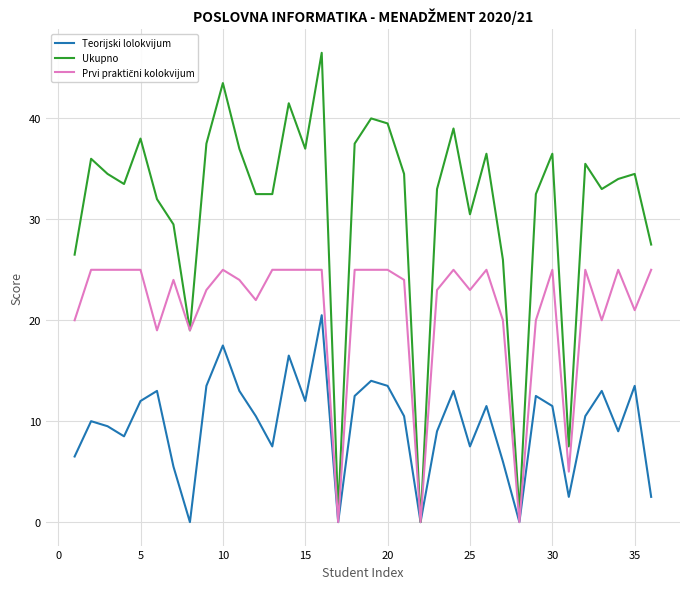

Which series has the widest spread of values?

Ukupno